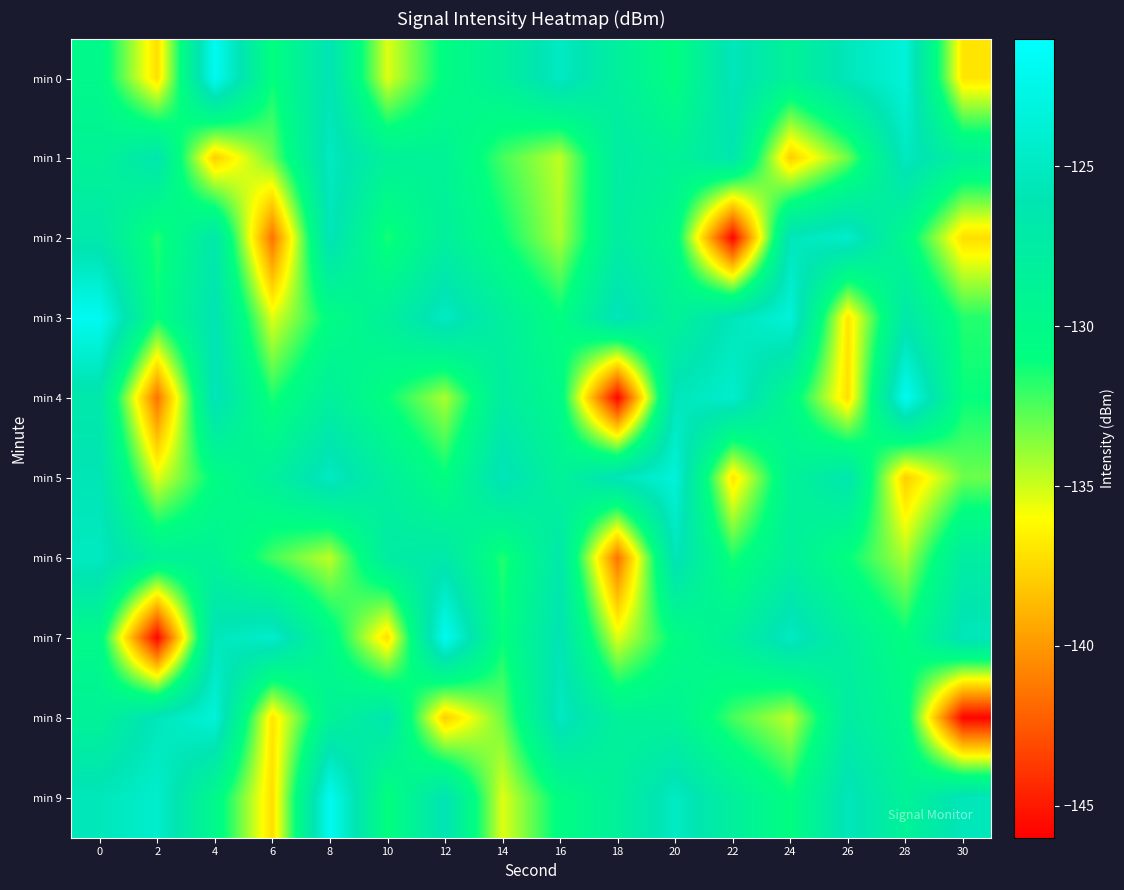

Reading left to right, transcribe all the data shown in this chart.

min 0: 0=-129.9	2=-137.3	4=-121.9	6=-131.1	8=-125.8	10=-135.4	12=-130.6	14=-128.3	16=-124.9	18=-128.1	20=-130.9	22=-125.4	24=-128.7	26=-125.5	28=-123.5	30=-137.0
min 1: 0=-128.8	2=-126.3	4=-137.9	6=-133.1	8=-125.0	10=-128.5	12=-128.8	14=-132.3	16=-134.7	18=-127.5	20=-128.8	22=-126.3	24=-137.9	26=-133.1	28=-125.0	30=-128.5
min 2: 0=-126.8	2=-131.7	4=-126.8	6=-141.5	8=-125.5	10=-131.5	12=-128.2	14=-131.0	16=-134.3	18=-127.6	20=-130.0	22=-145.8	24=-125.5	26=-124.3	28=-129.9	30=-137.3
min 3: 0=-121.9	2=-131.1	4=-125.8	6=-135.4	8=-130.6	10=-128.3	12=-124.9	14=-128.1	16=-130.9	18=-125.4	20=-128.7	22=-125.5	24=-123.5	26=-137.0	28=-126.8	30=-131.7
min 4: 0=-126.8	2=-141.5	4=-125.5	6=-131.5	8=-128.2	10=-131.0	12=-134.3	14=-127.6	16=-130.0	18=-145.8	20=-125.5	22=-124.3	24=-129.9	26=-137.3	28=-121.9	30=-131.1
min 5: 0=-125.8	2=-135.4	4=-130.6	6=-128.3	8=-124.9	10=-128.1	12=-130.9	14=-125.4	16=-128.7	18=-125.5	20=-123.5	22=-137.0	24=-128.8	26=-126.3	28=-137.9	30=-133.1
min 6: 0=-125.0	2=-128.5	4=-128.8	6=-132.3	8=-134.7	10=-127.5	12=-126.8	14=-131.7	16=-126.8	18=-141.5	20=-125.5	22=-131.5	24=-128.2	26=-131.0	28=-134.3	30=-127.6
min 7: 0=-130.0	2=-145.8	4=-125.5	6=-124.3	8=-129.9	10=-137.3	12=-121.9	14=-131.1	16=-125.8	18=-135.4	20=-130.6	22=-128.3	24=-124.9	26=-128.1	28=-130.9	30=-125.4
min 8: 0=-128.7	2=-125.5	4=-123.5	6=-137.0	8=-128.8	10=-126.3	12=-137.9	14=-133.1	16=-125.0	18=-128.5	20=-128.8	22=-132.3	24=-134.7	26=-127.5	28=-130.0	30=-145.8
min 9: 0=-125.5	2=-124.3	4=-129.9	6=-137.3	8=-121.9	10=-131.1	12=-125.8	14=-135.4	16=-130.6	18=-128.3	20=-124.9	22=-128.1	24=-130.9	26=-125.4	28=-128.7	30=-125.5